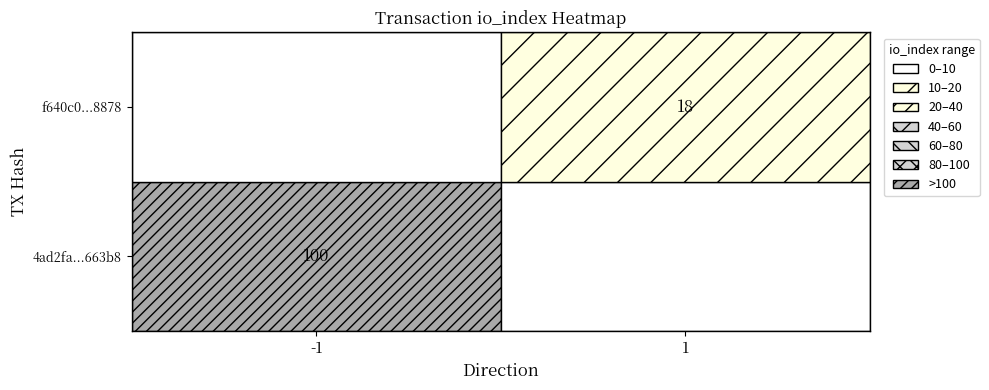

Reading right to left, extract all data points from this chart.

4ad2fa196aaf83e674dfc921f56077f23d663b8: io_index=100	direction=-1
f640c0b1388c59863d33fe0d69473b453e88878: io_index=18	direction=1